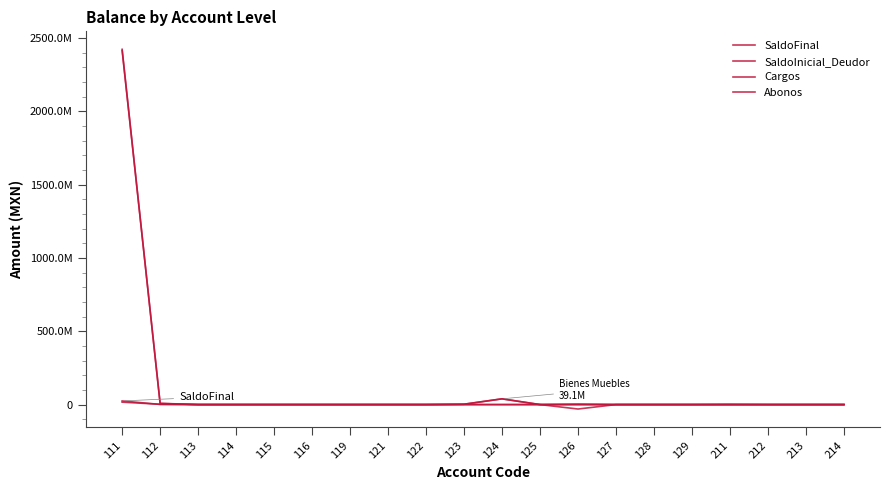

At which label does Abonos reach its minimum?

113